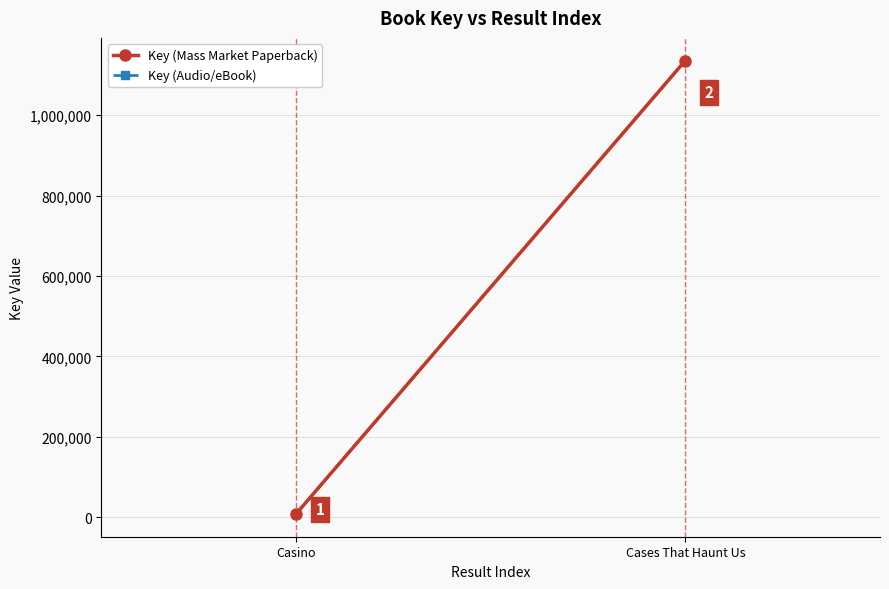

The value of Key (Mass Market Paperback) at Cases That Haunt Us is 1135634. True or false?

True